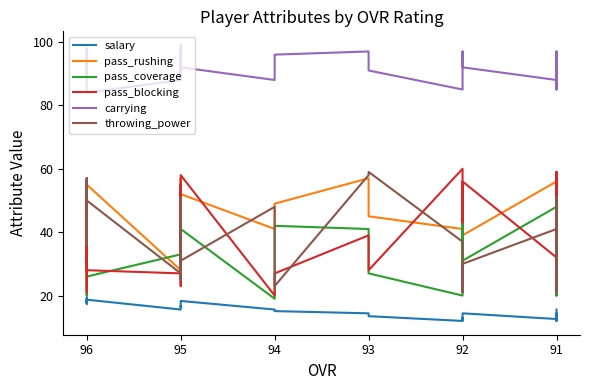

Which series has the largest total across all categories?

carrying